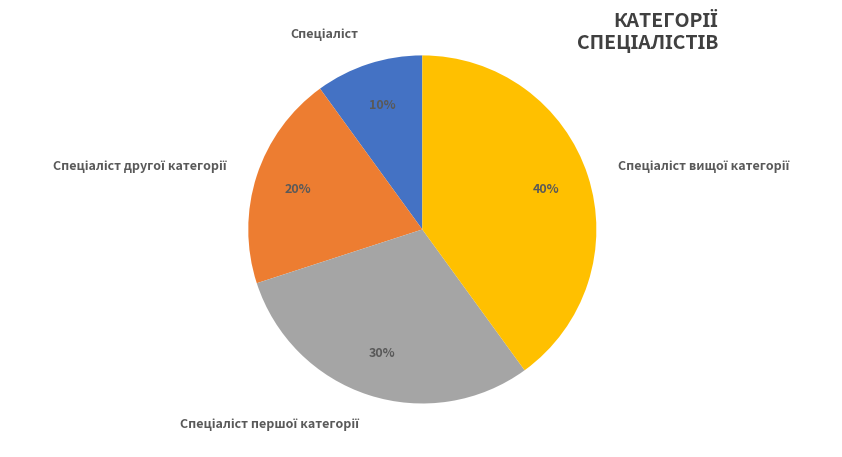

To the nearest percent, what is the difference between the largest and smallest slice percentages?

30%